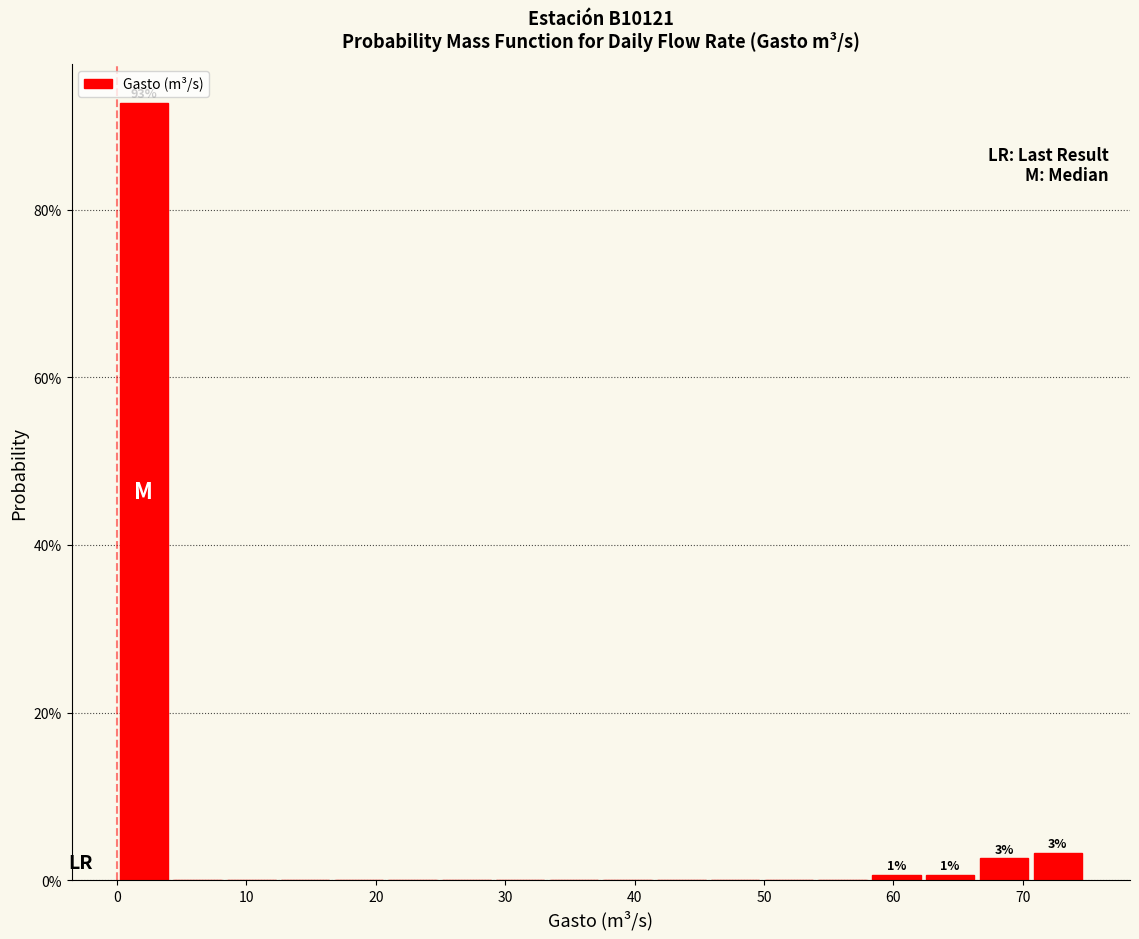

Which range on the x-axis has the tallest bar?

0 to 4